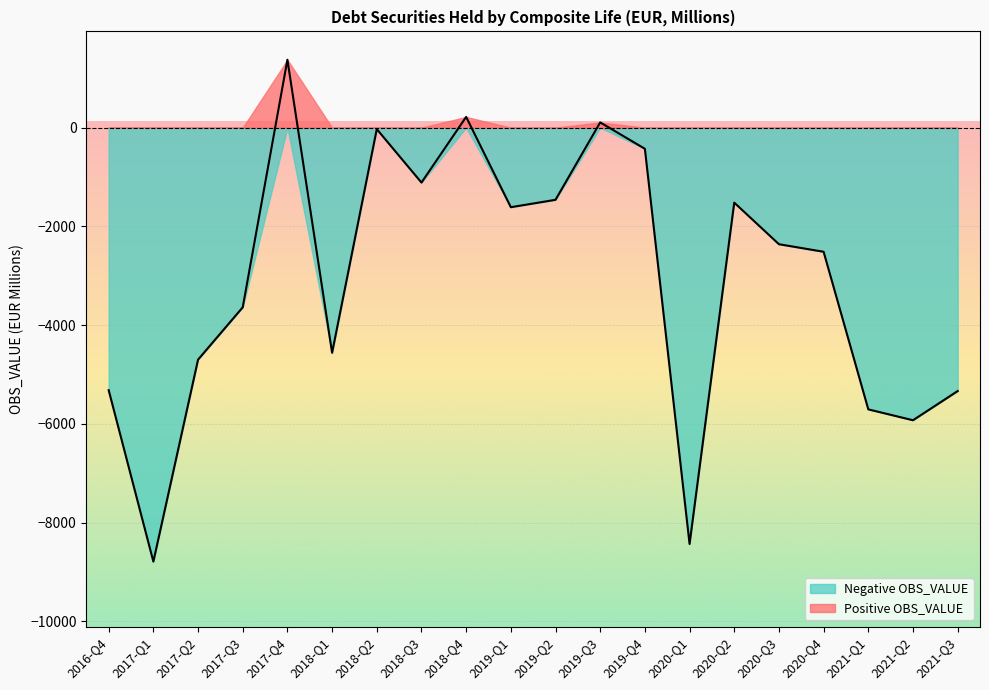

What is the minimum value shown in the chart?

-8787.8